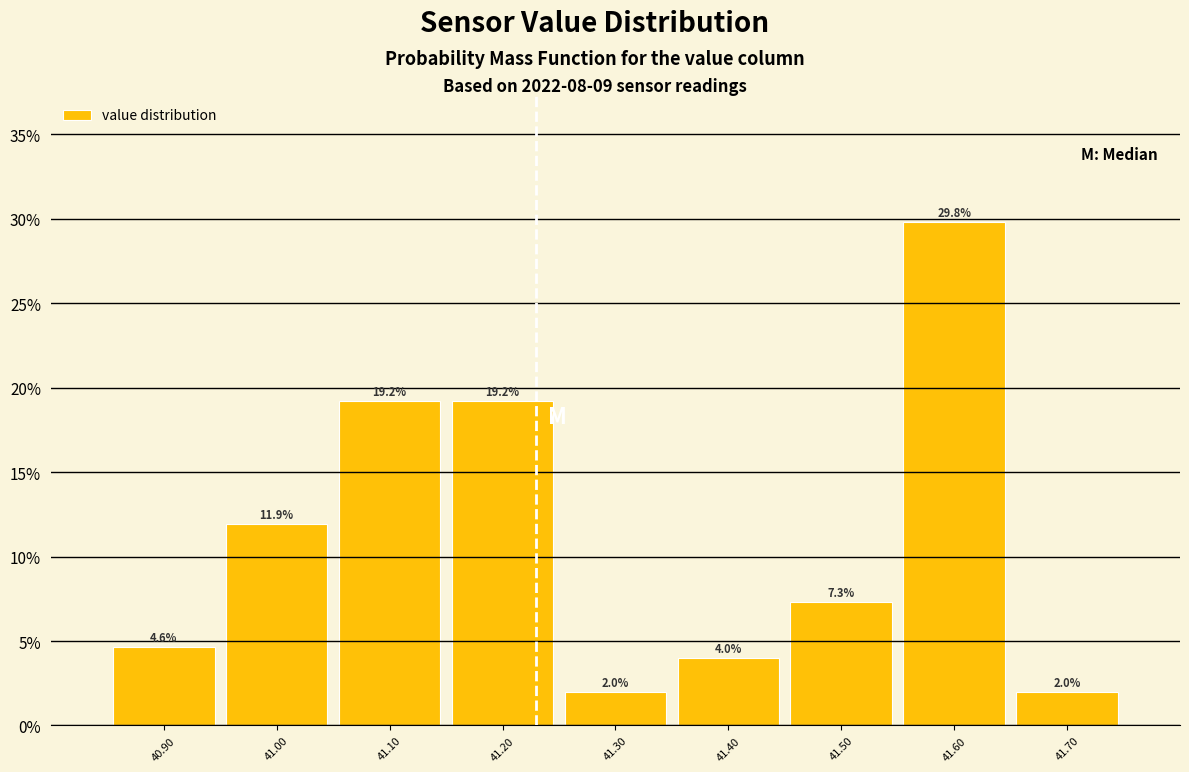

Reading left to right, transcribe this chart: for each bar, give the range it covers on the x-axis and its height.

40.85 to 40.95: 4.6
40.95 to 41.05: 11.9
41.05 to 41.15: 19.2
41.15 to 41.25: 19.2
41.25 to 41.35: 2.0
41.35 to 41.45: 4.0
41.45 to 41.55: 7.3
41.55 to 41.65: 29.8
41.65 to 41.75: 2.0